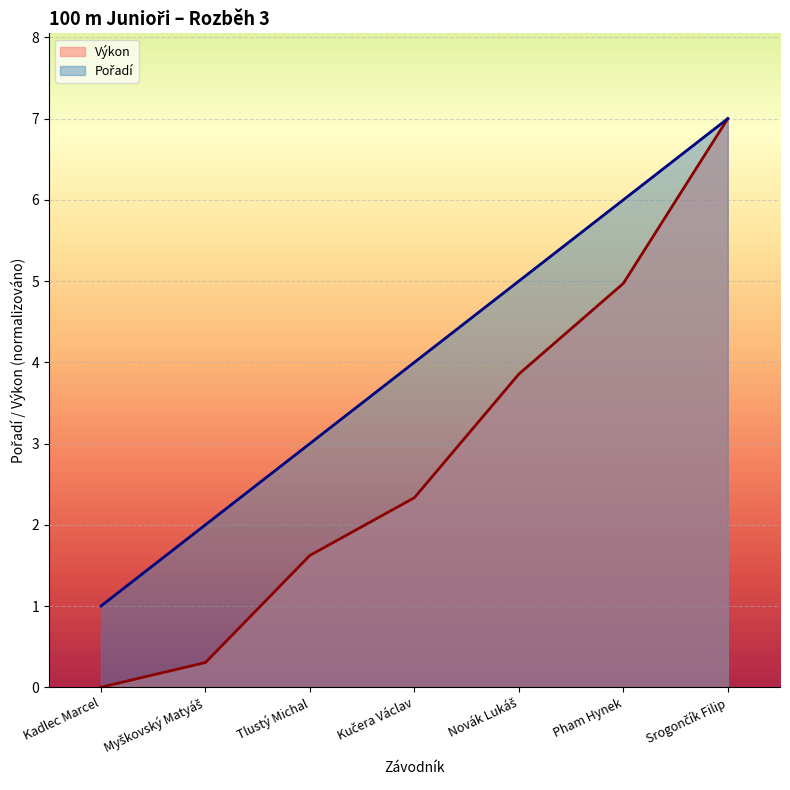

The Výkon series shows 4.1 at Kučera Václav. True or false?

False